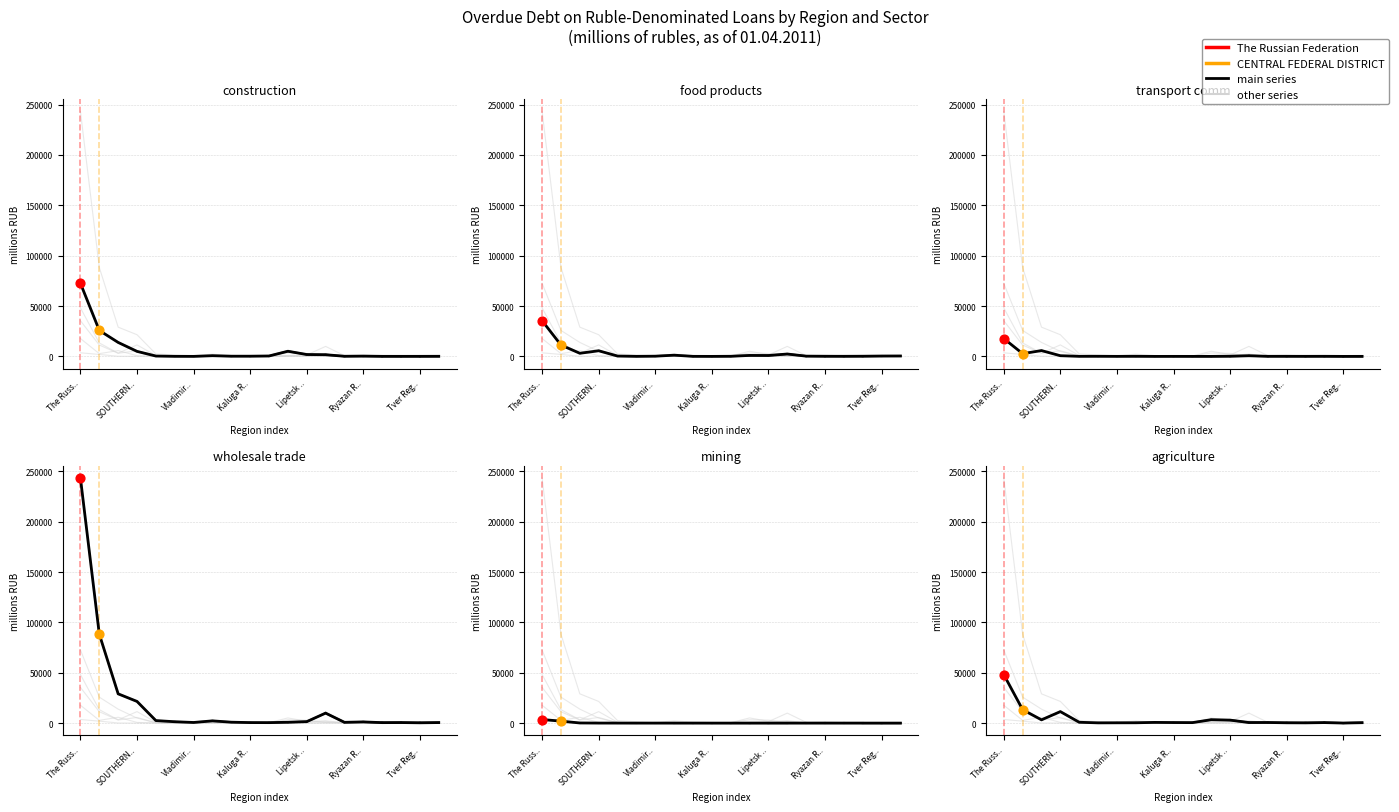

What is the total value across all series at Lipetsk ..?

7349